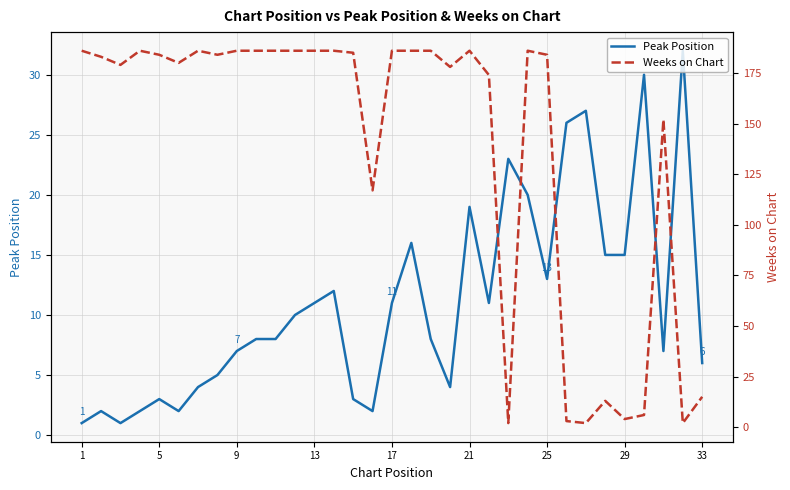

The value of Peak Position at 13 is 11. True or false?

True